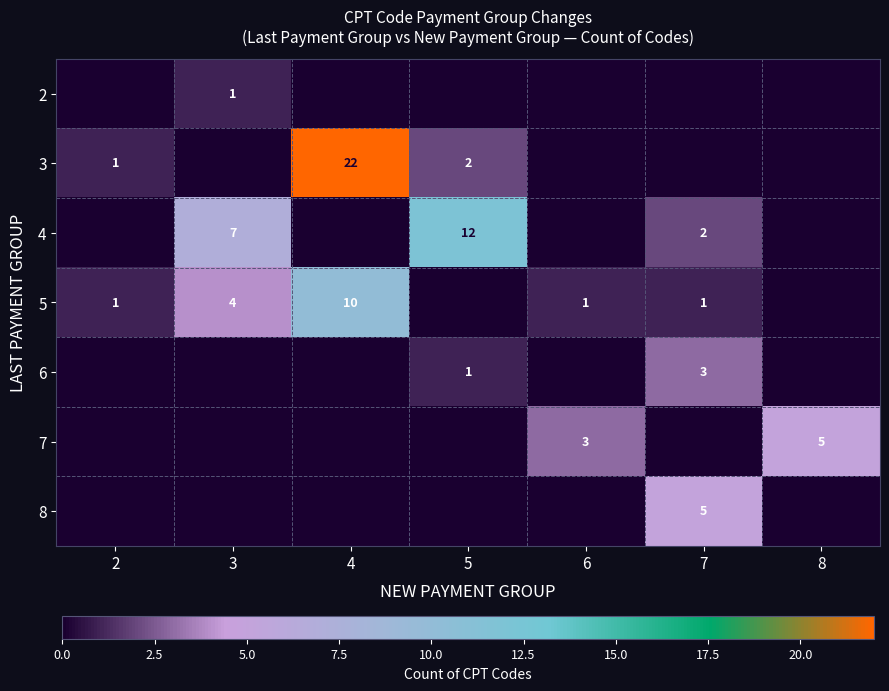

The value of 6 at 7 is 3. True or false?

True